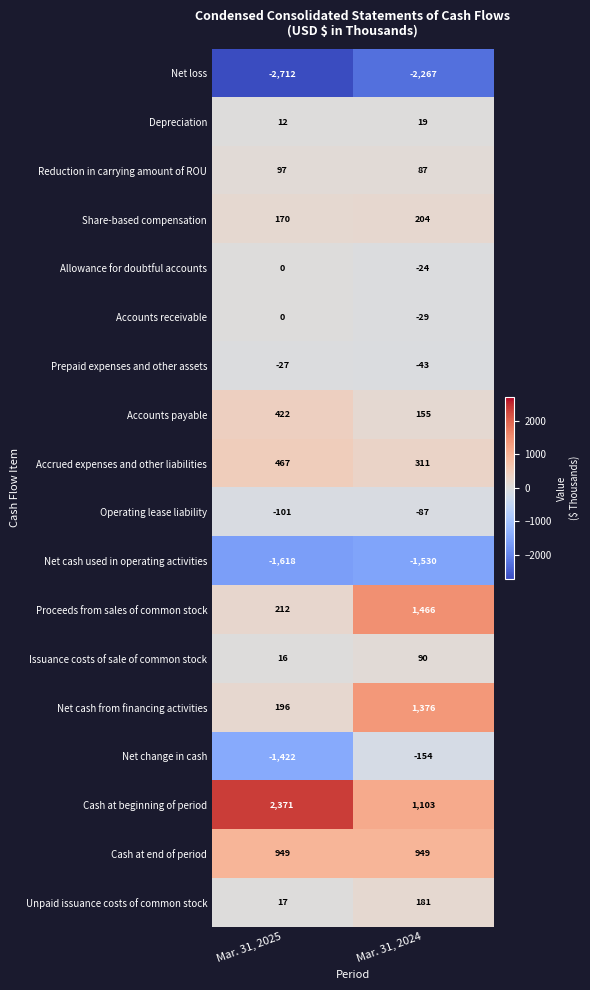

Read the Prepaid expenses and other assets value at Mar. 31, 2025, to the nearest 10.

-30